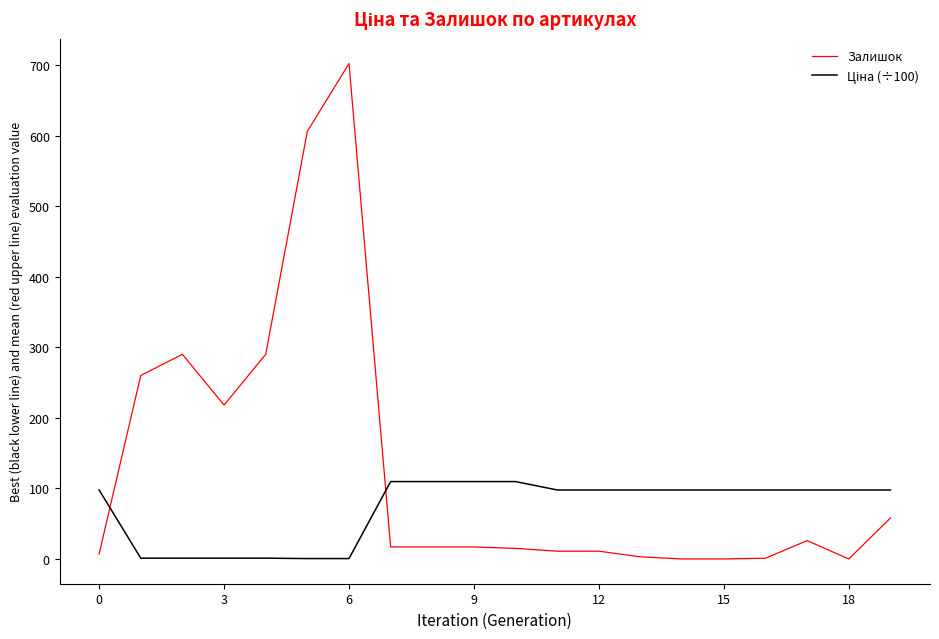

Which series has the widest spread of values?

Залишок